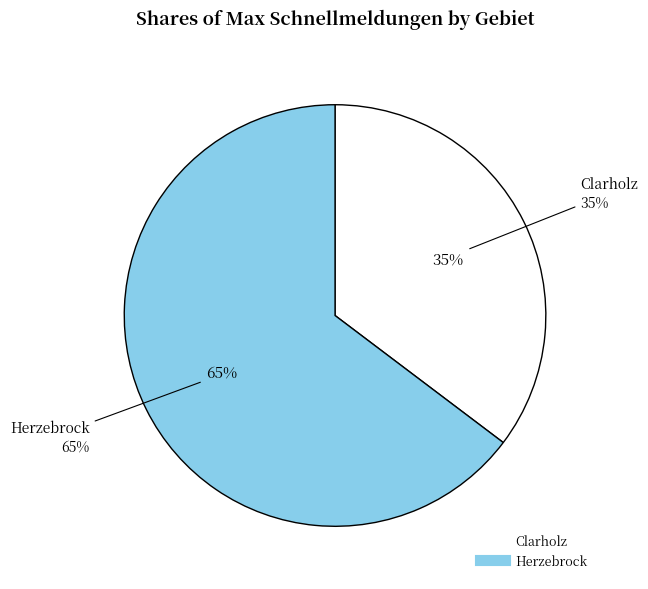

Which category accounts for the majority?

Herzebrock